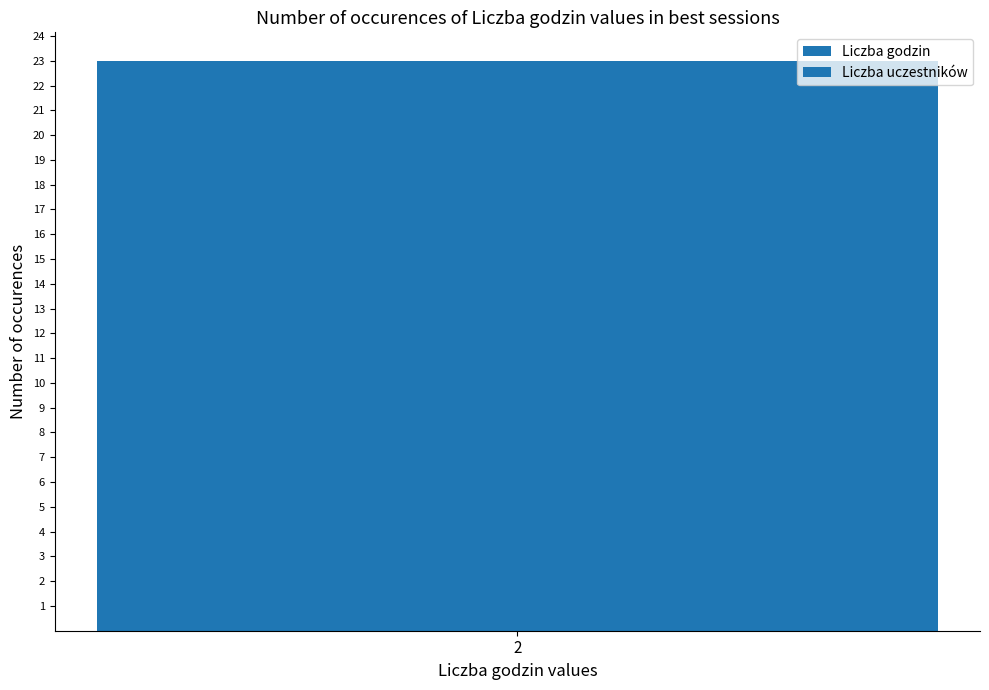

Count the number of data series in this chart.

2